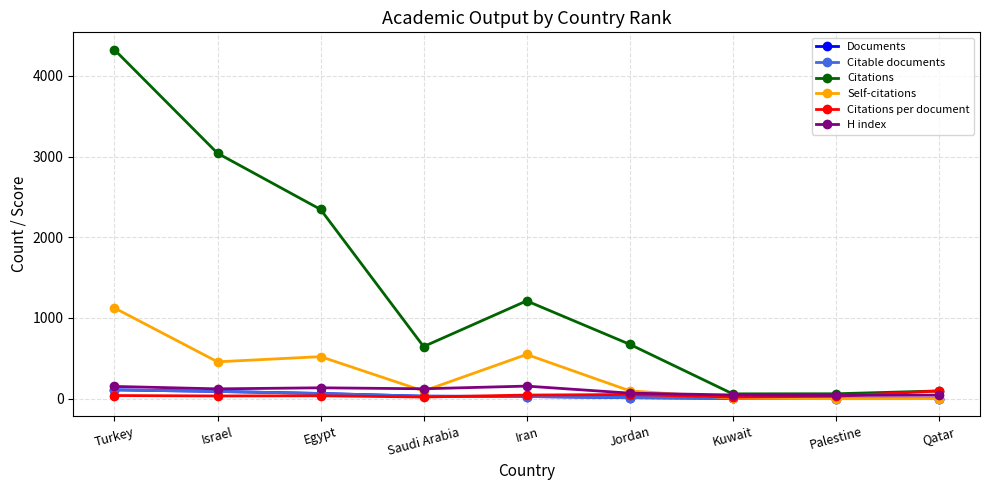

Which series has the largest range (max minus min)?

Citations